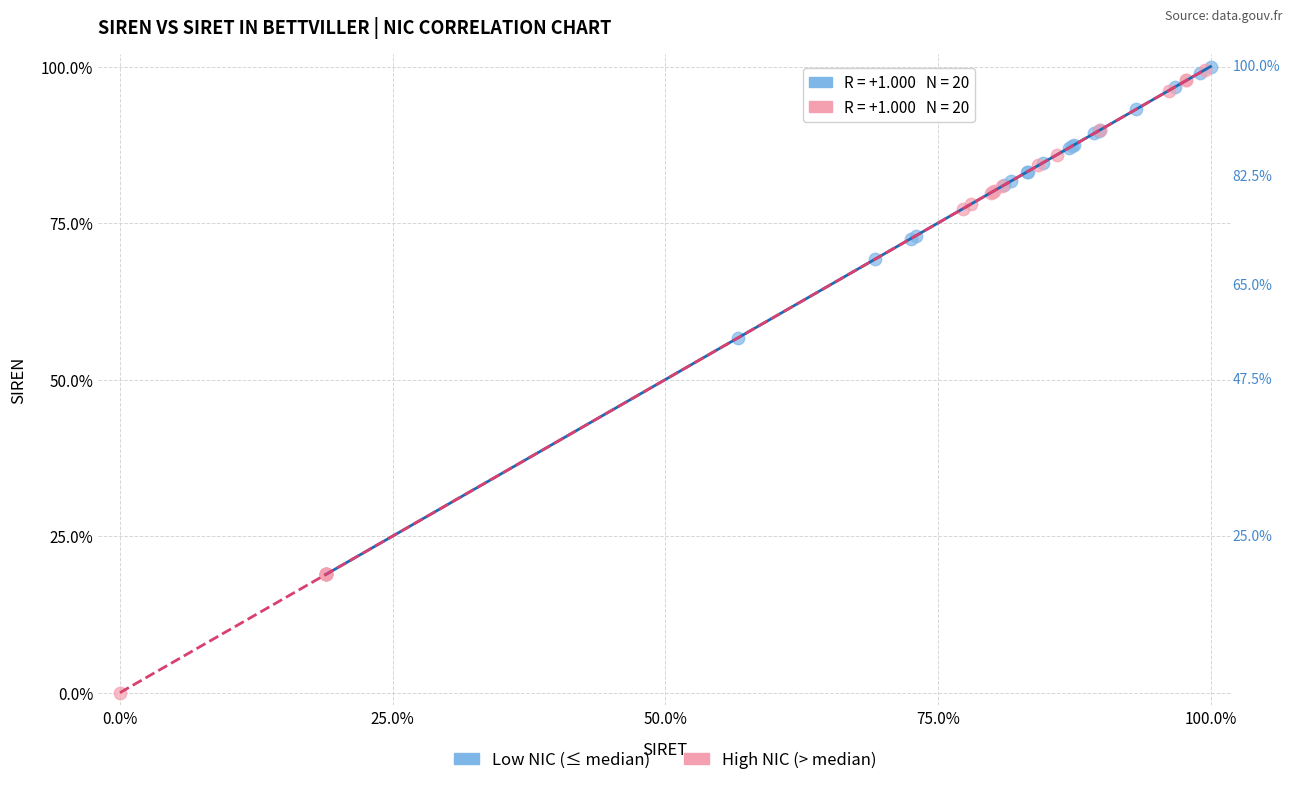

Which series contains the lowest Y value?

High NIC (> median)